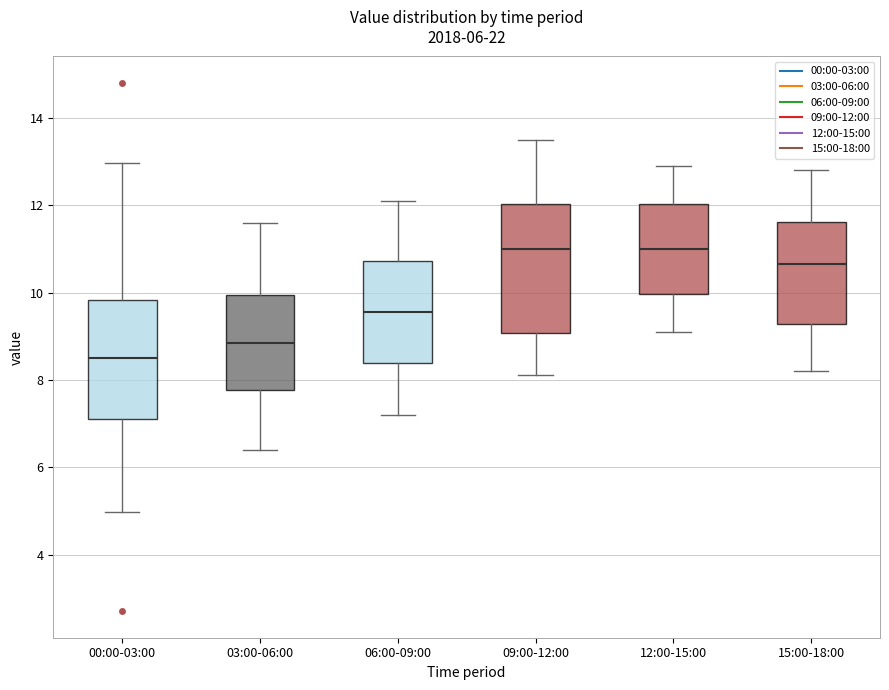

Which box has the lowest median line?

00:00-03:00